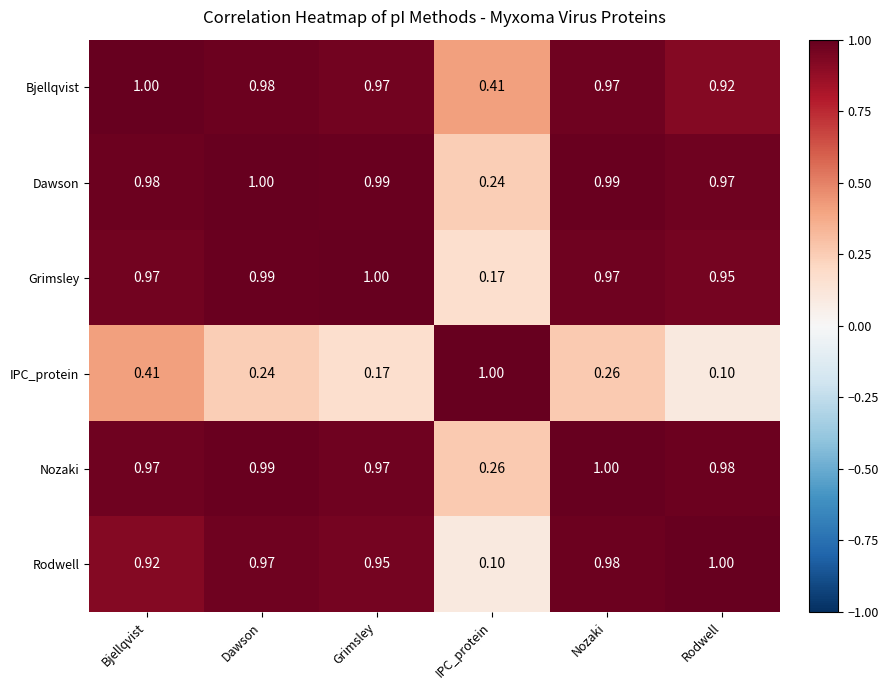

Which series has the largest total across all categories?

Bjellqvist